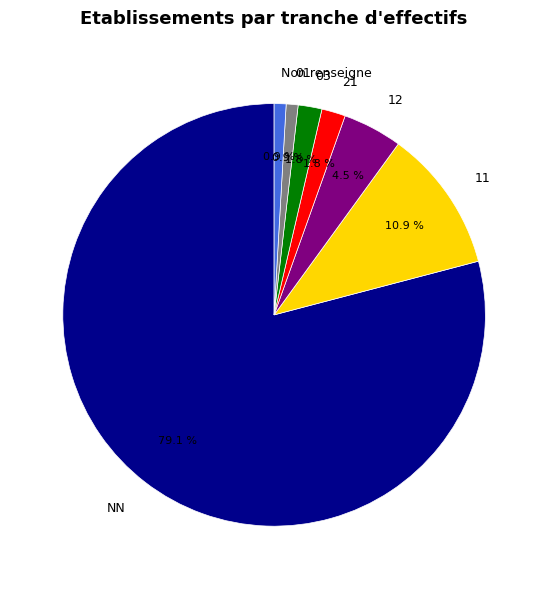

Which slice is the largest?

NN